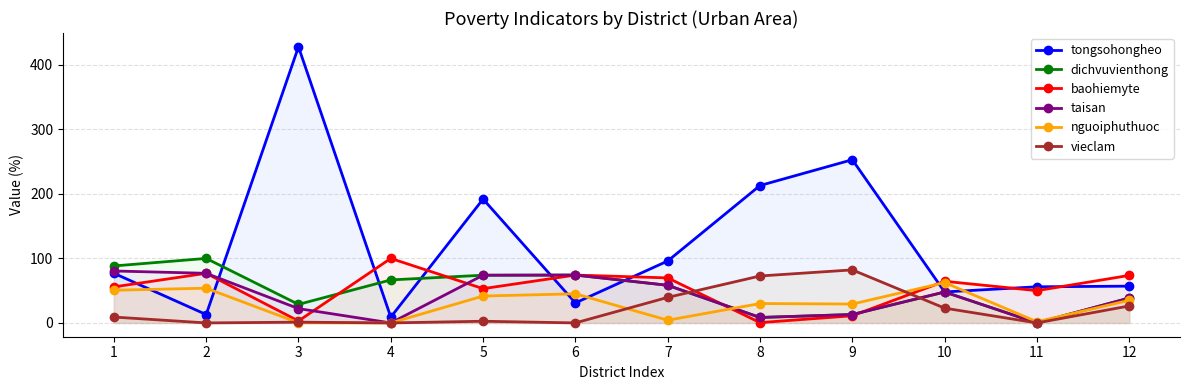

Count the number of categories in the chart.

12